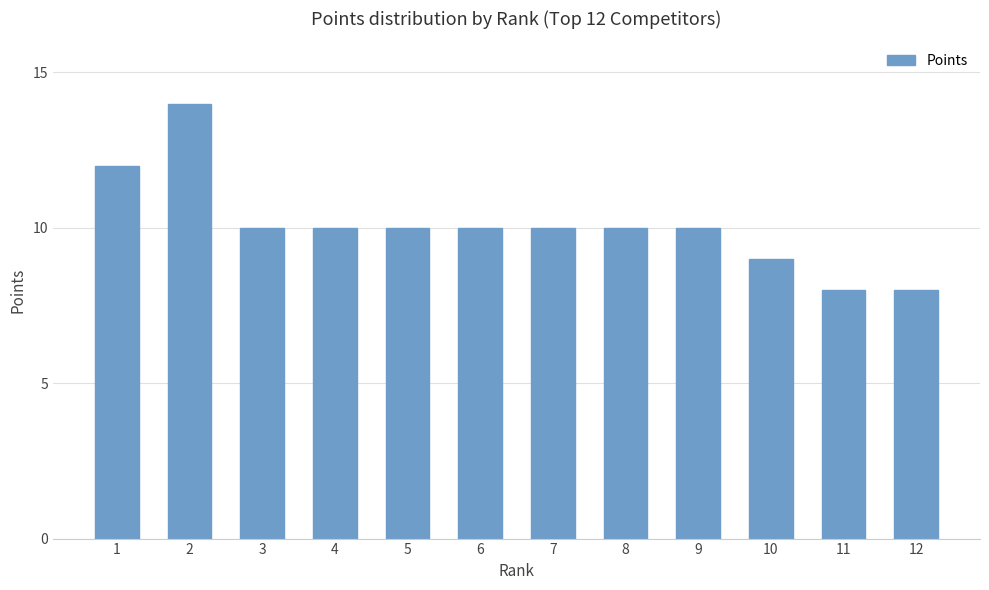

What value does the data have at 7?

10